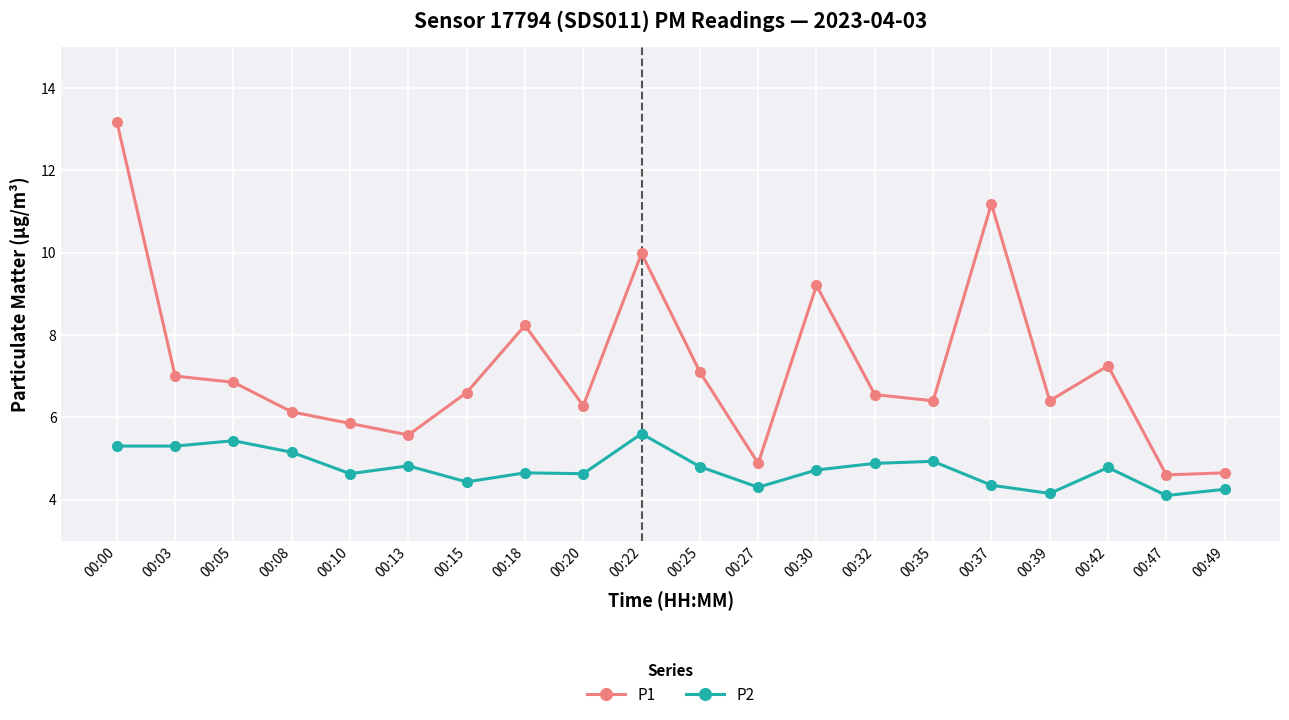

What is the difference between the maximum and minimum values in the P1 series?

8.6